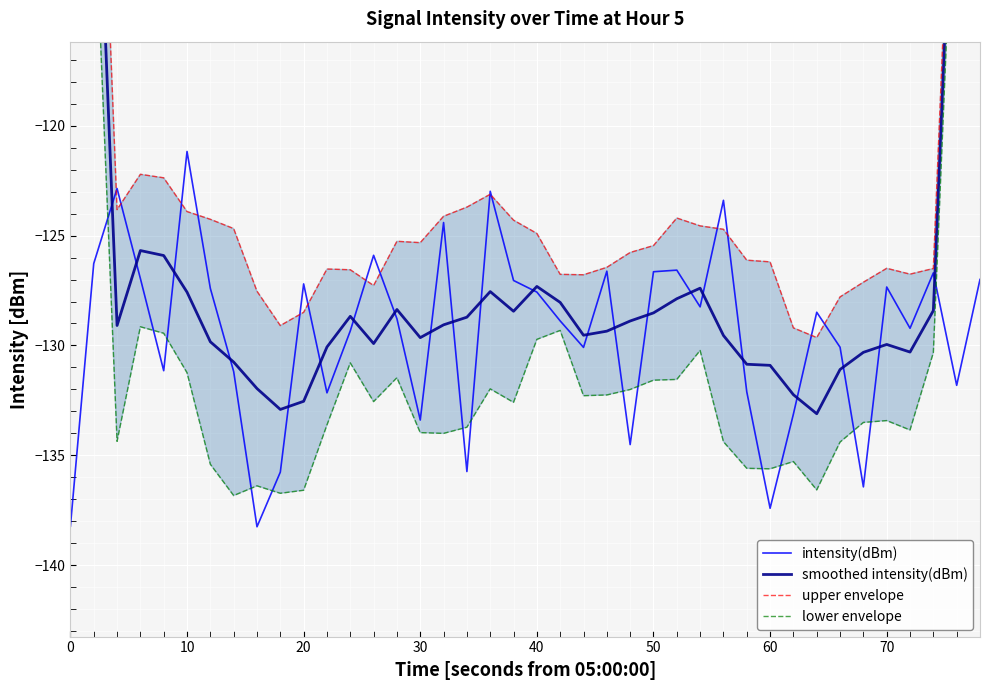

The value of intensity(dBm) at 40 is -127.6. True or false?

True